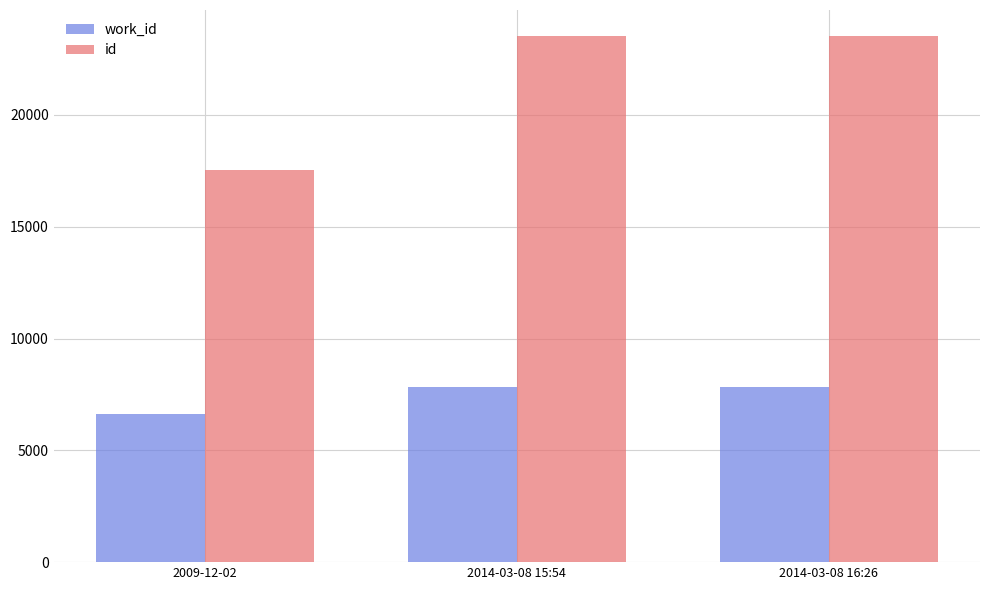

What is the difference between the highest and lowest values at 2009-12-02?

10930